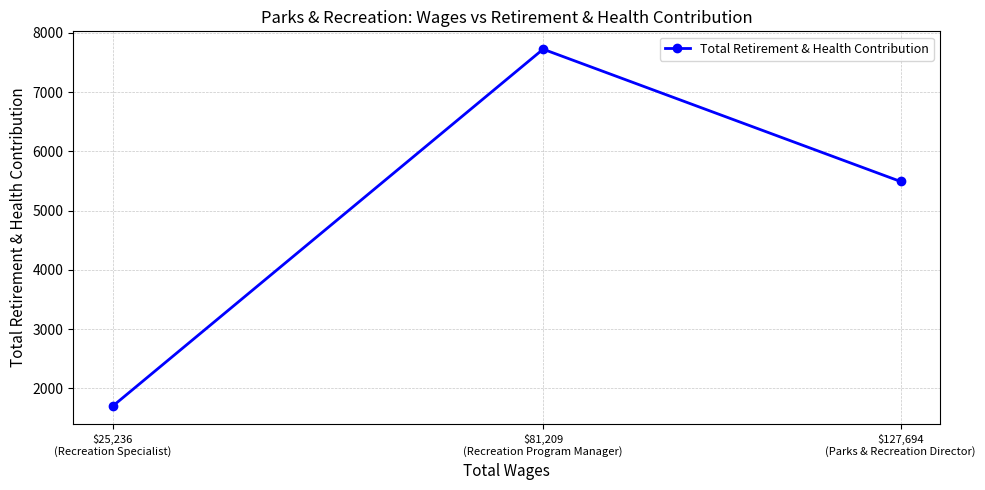

What is the label of the 1st point from the left?

$25,236
(Recreation Specialist)